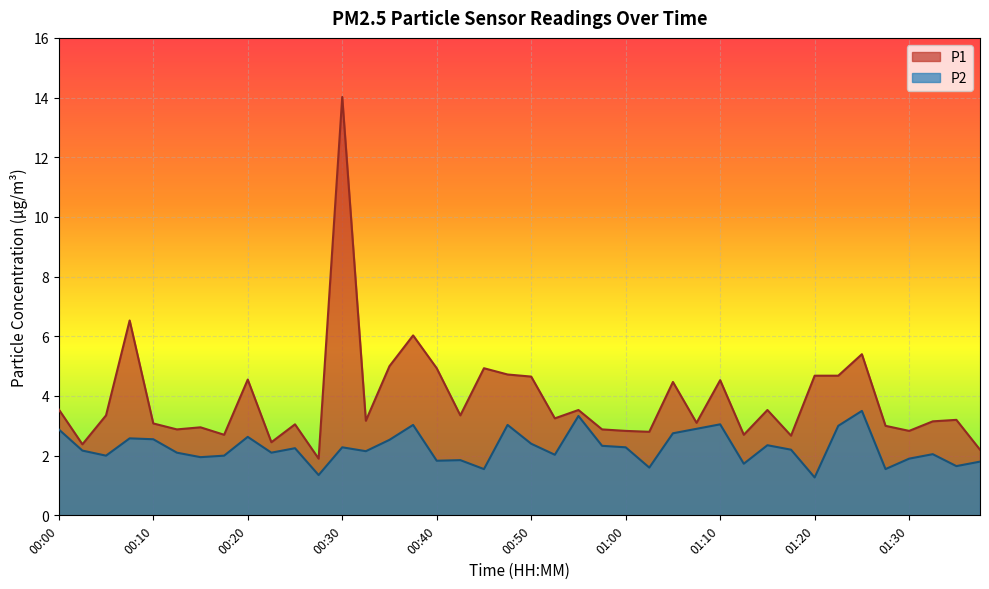

What is the label of the 7th point from the right?

01:22